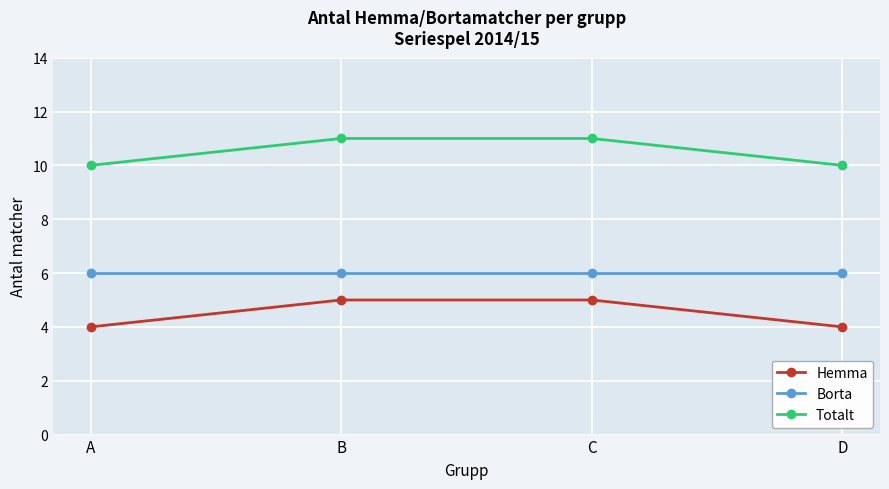

What is the total value across all series at B?

22